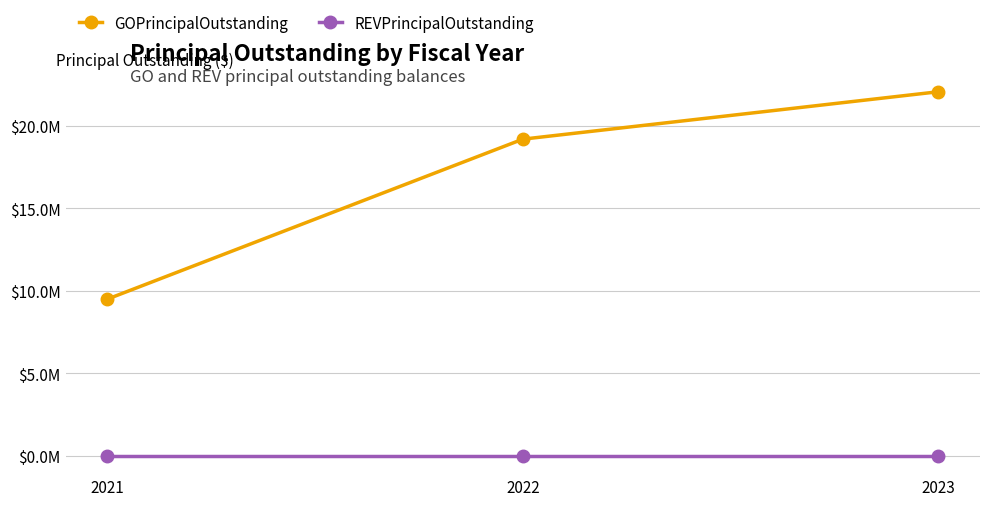

Is the value of REVPrincipalOutstanding at 2023 greater than the value of GOPrincipalOutstanding at 2022?

No